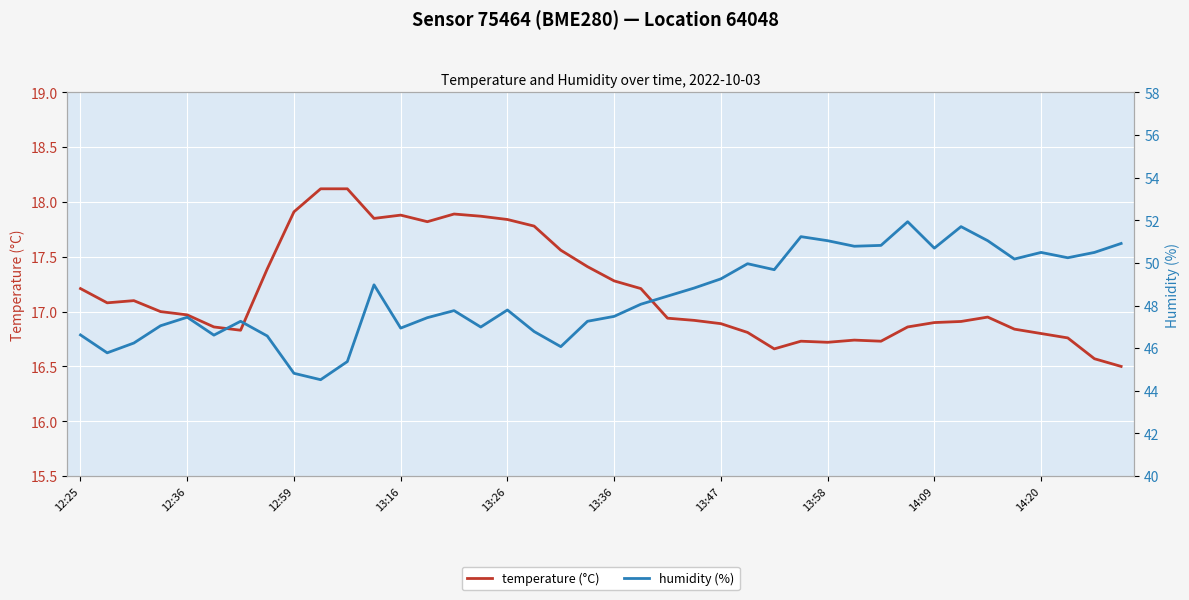

What is the lowest value of the temperature (°C) series?

16.5